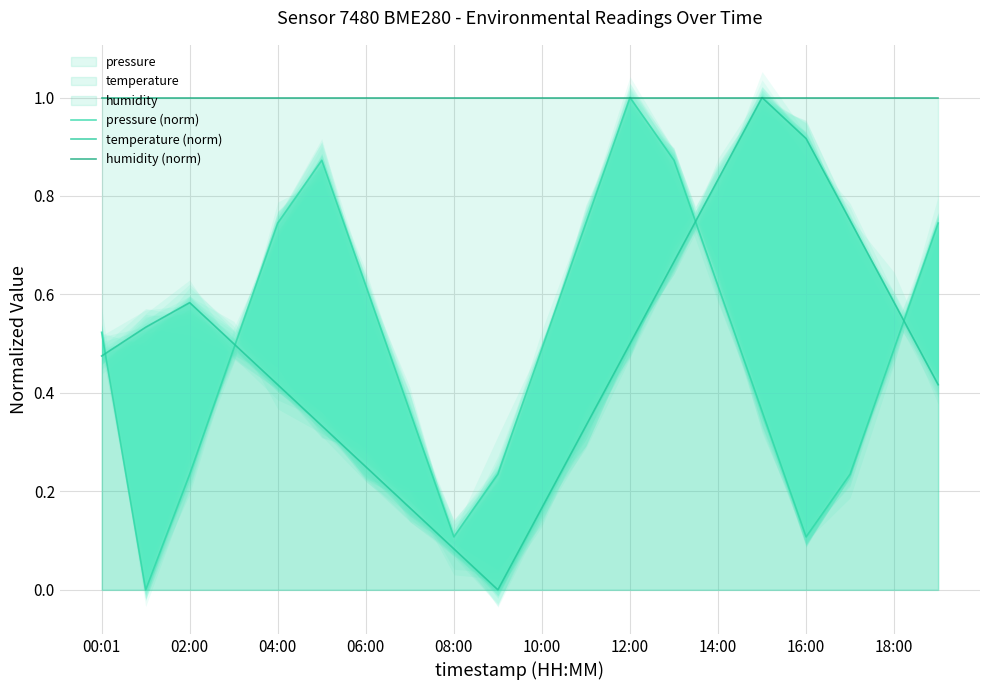

Is it true that temperature (norm) equals 0.9 at 18:00?

False